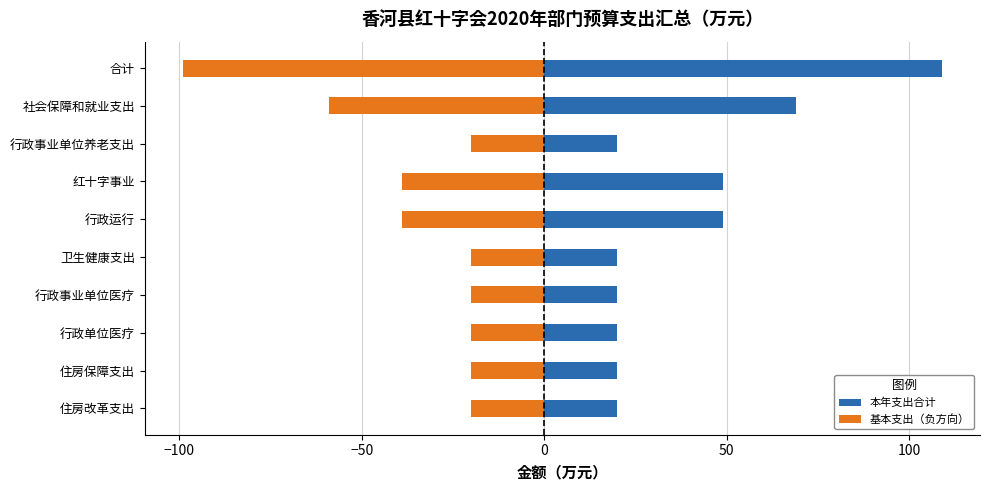

Reading left to right, transcribe all the data shown in this chart.

本年支出合计: 109.0	68.9	20.0	48.9	48.9	20.1	20.1	20.1	20.0	20.0
基本支出（负方向）: -99.0	-58.9	-20.0	-38.9	-38.9	-20.1	-20.1	-20.1	-20.0	-20.0